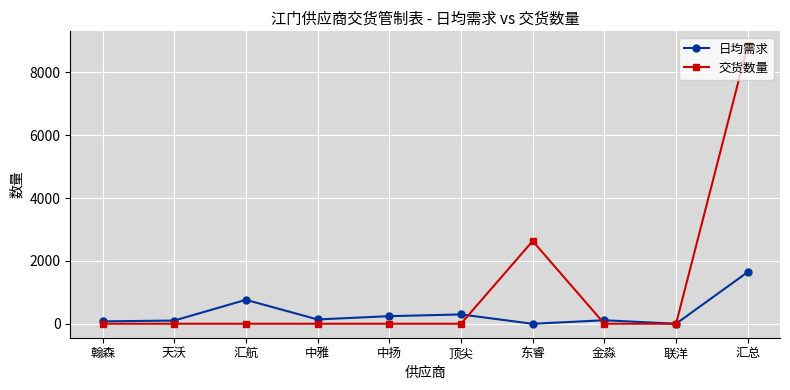

What are all the series names shown in the legend?

日均需求, 交货数量